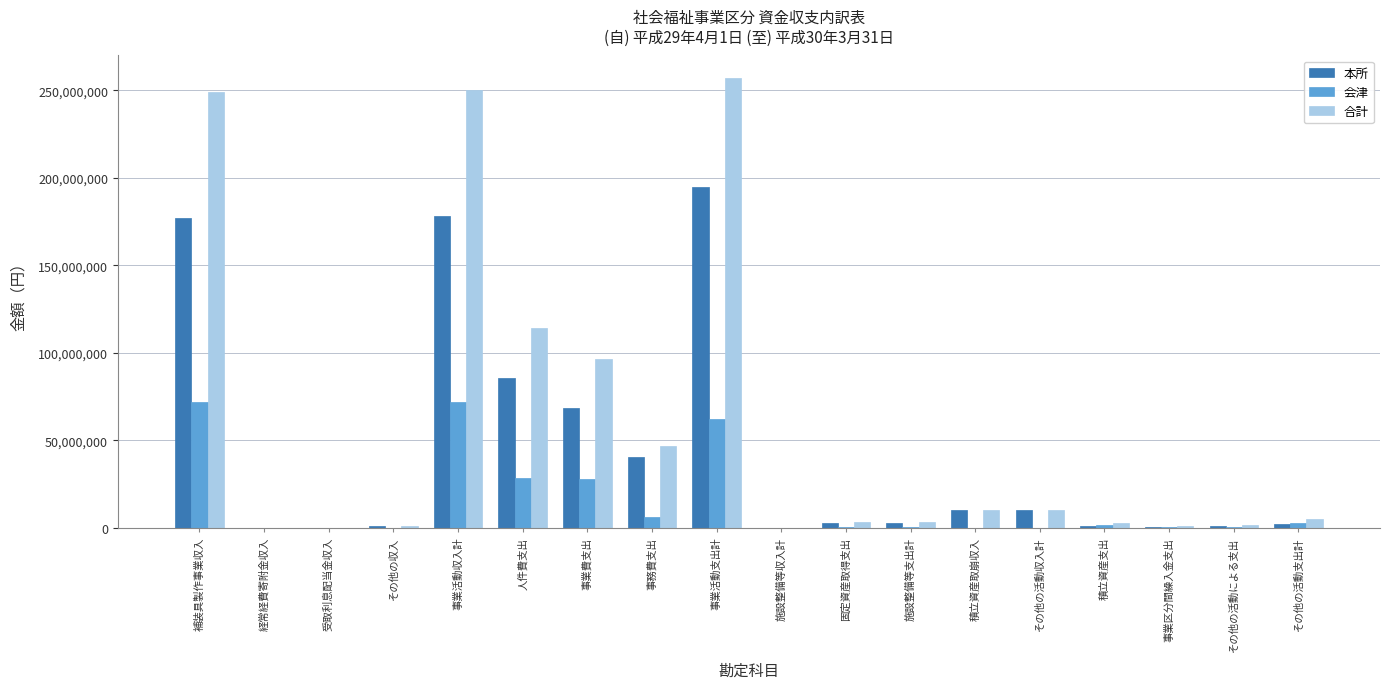

How many series are shown in this chart?

3